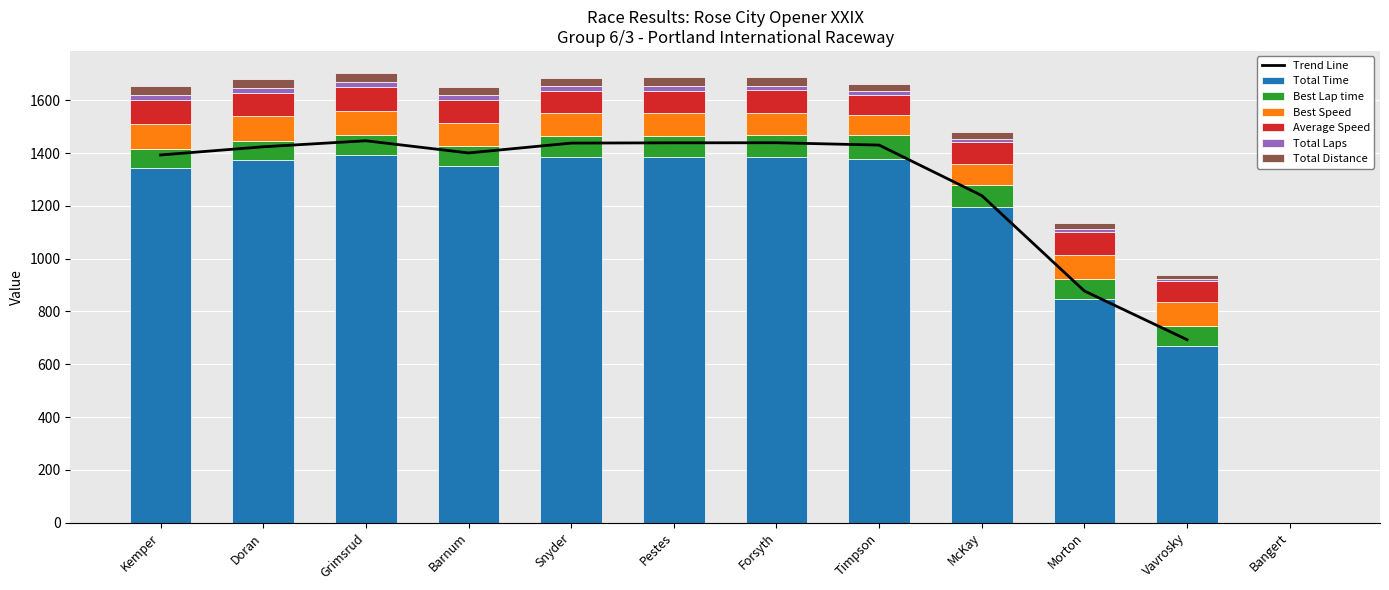

At Forsyth, list the series in order from smallest to largest.

Total Laps, Total Distance, Best Lap time, Average Speed, Best Speed, Total Time